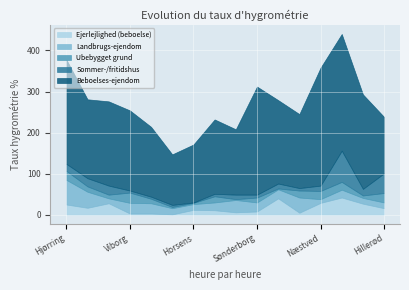

What is the greatest value displayed?

287